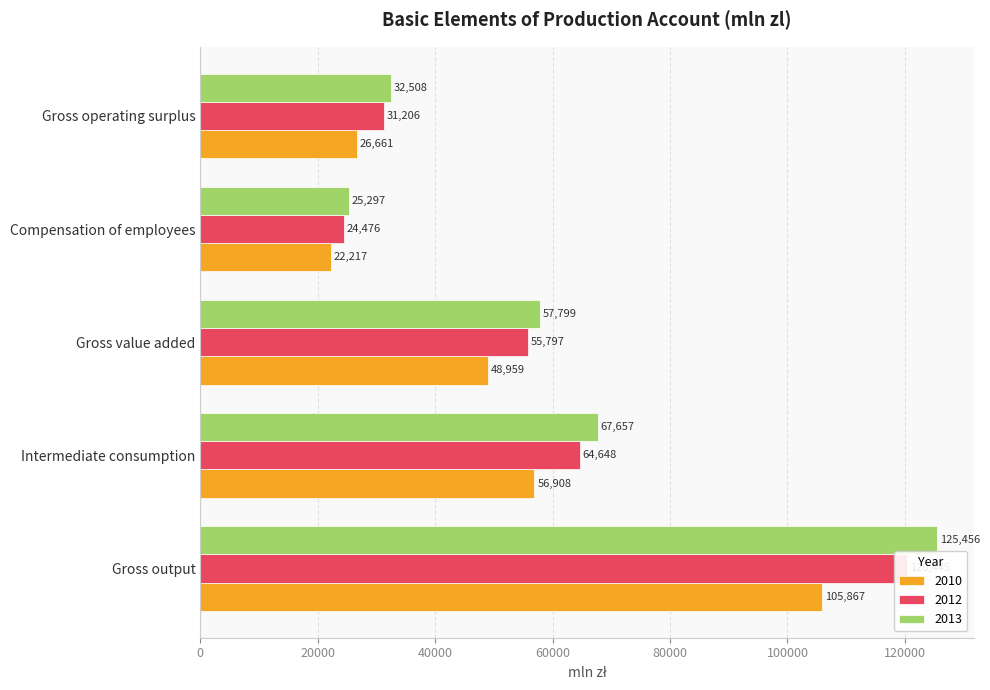

At which label does 2012 first exceed 55797?

Gross output